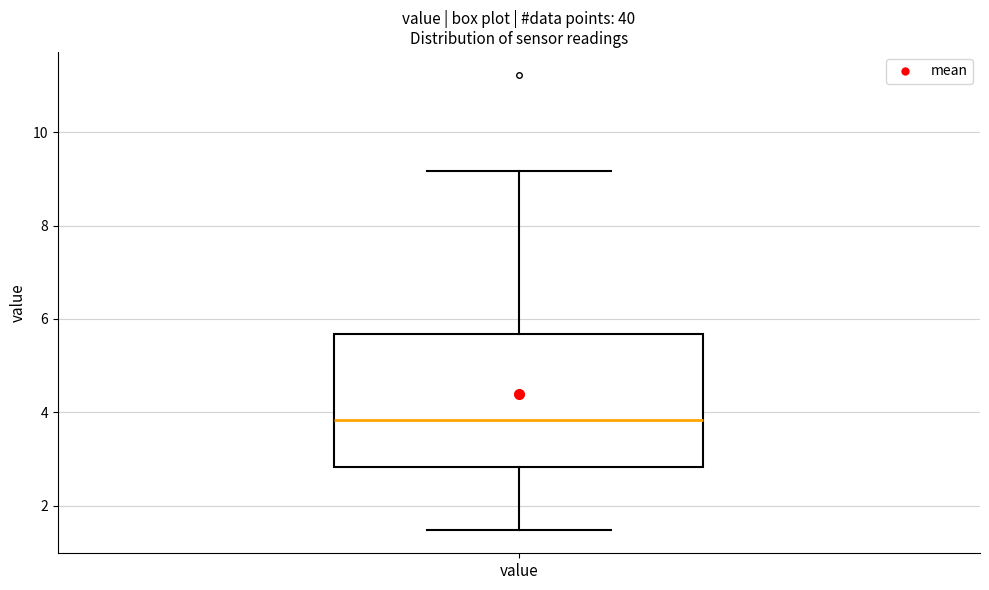

Read this box plot against the y-axis: the position of the median line, the range covered by the box, and the ends of both whiskers. The values are not printed on the chart, so give them approximately, as read against the axis.

median 3.8, box 2.8 to 5.6, whiskers 1.4 to 9.2